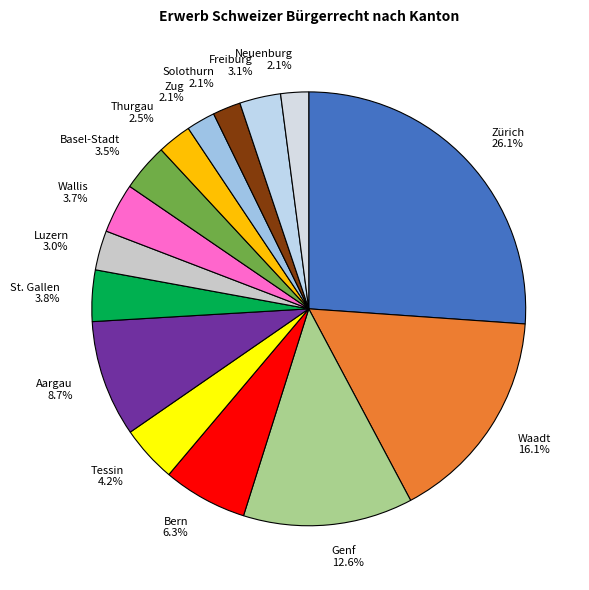

Does Neuenburg account for over 50% of the chart?

No